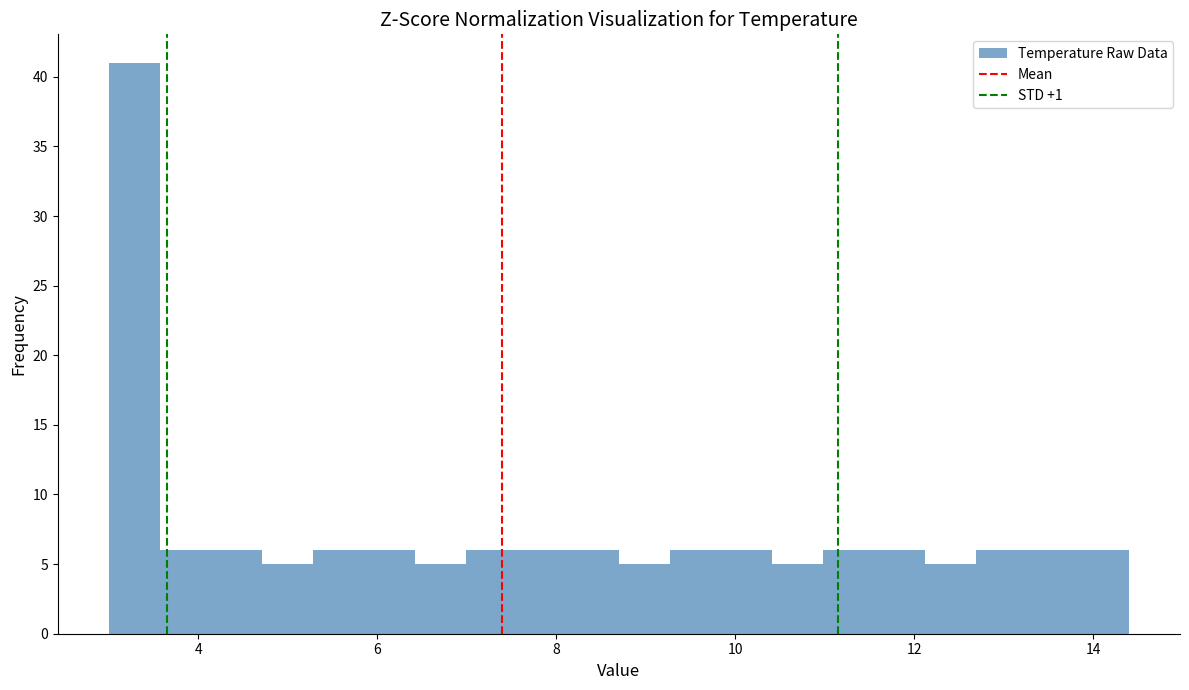

Read against the x-axis, roughly where is the centre of the tallest bar?

3.2